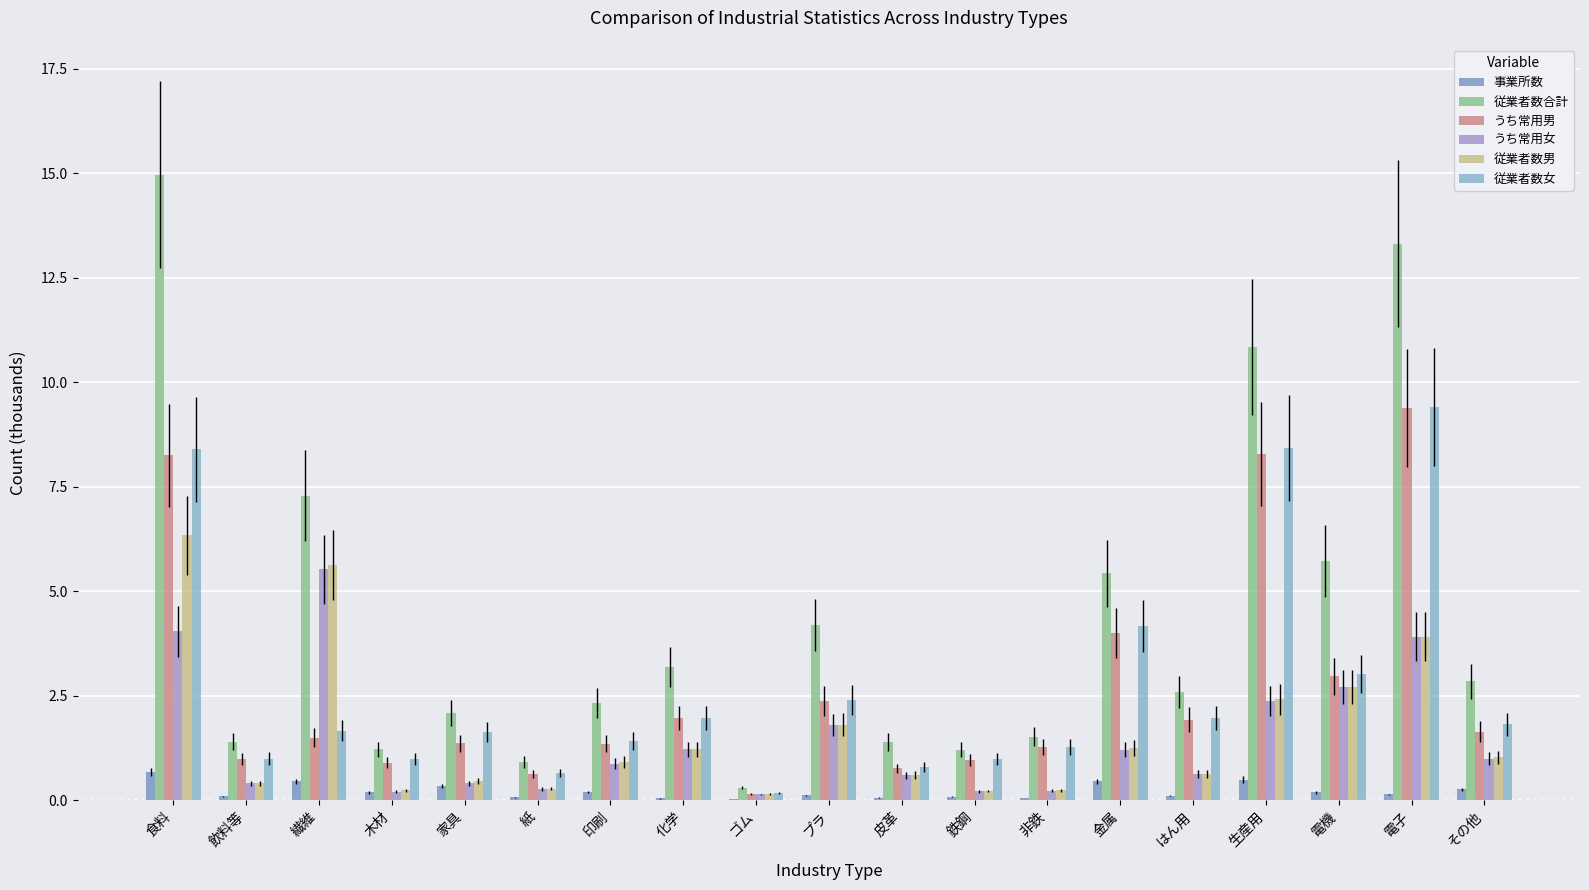

What is the label of the 12th bar from the left?

鉄鋼